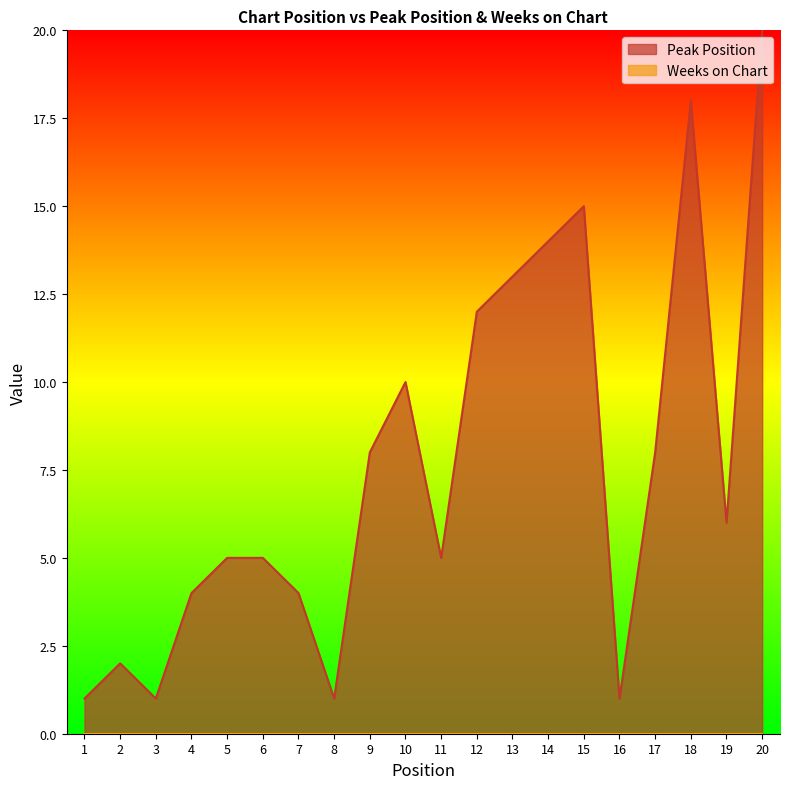

Reading left to right, list all the values displayed in this chart.

1=1	2=2	3=1	4=4	5=5	6=5	7=4	8=1	9=8	10=10	11=5	12=12	13=13	14=14	15=15	16=1	17=8	18=18	19=6	20=20